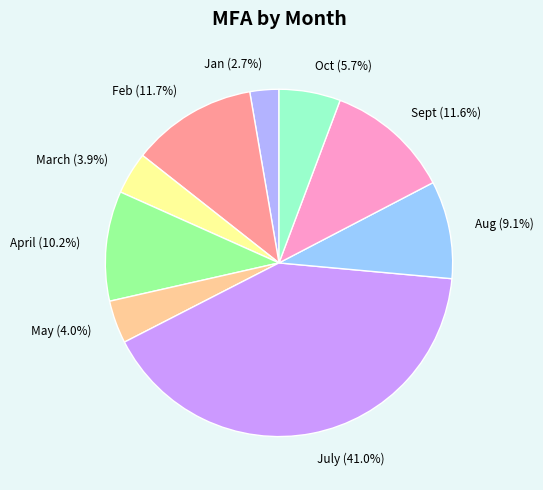

What portion of the pie excludes Jan?

97.3%